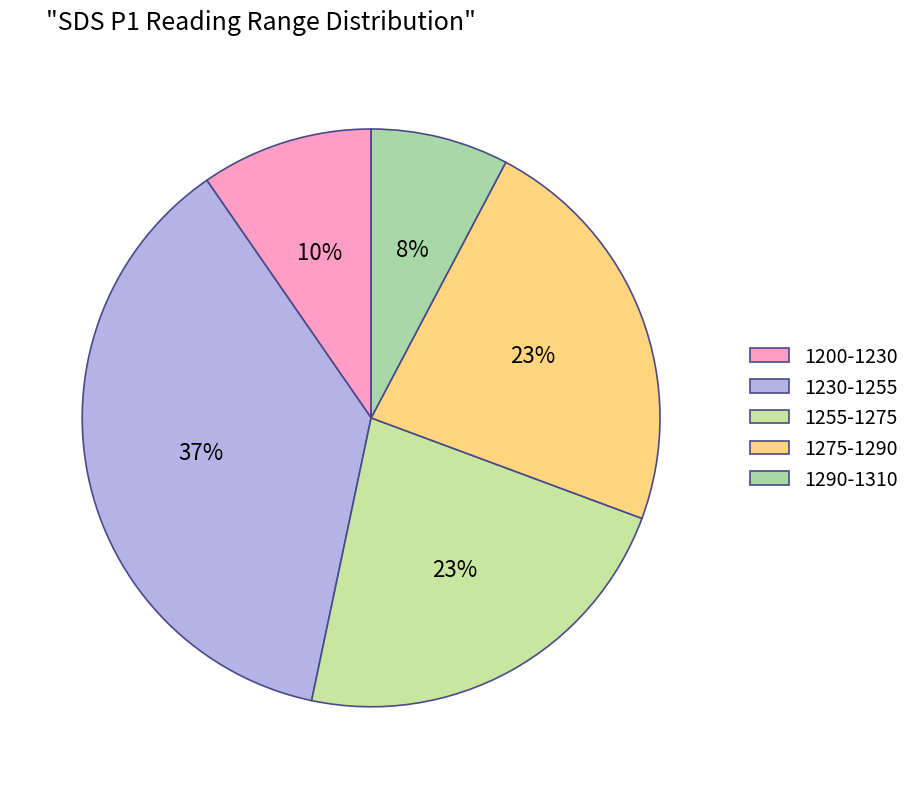

How many slices are in this pie chart?

5